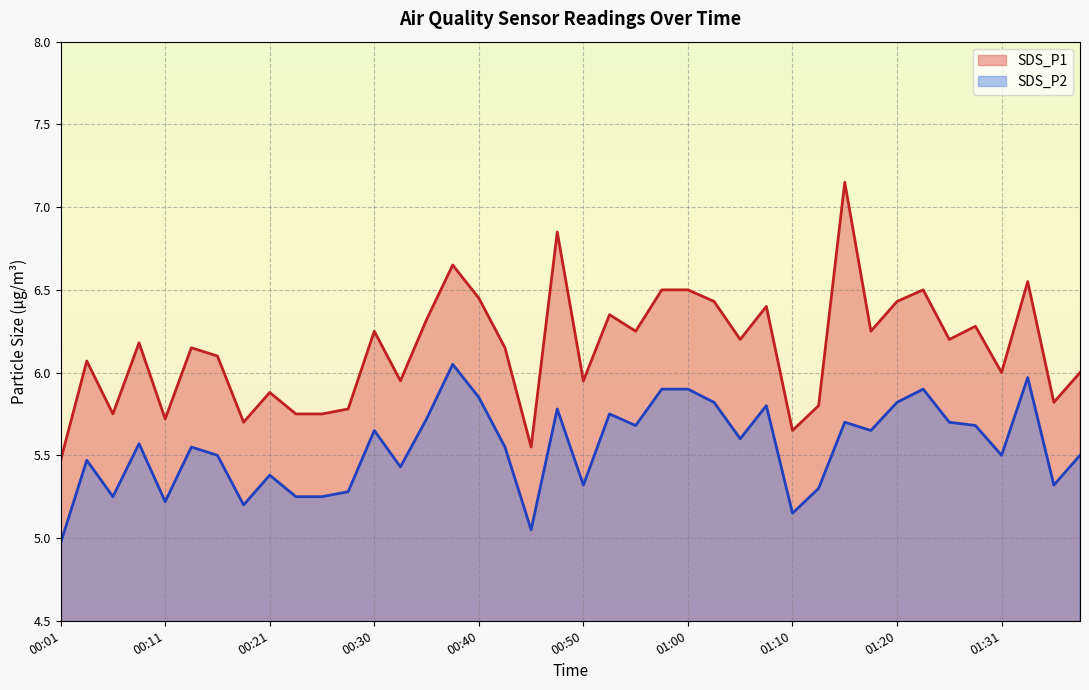

What is the total value across all series at 00:03?

11.5